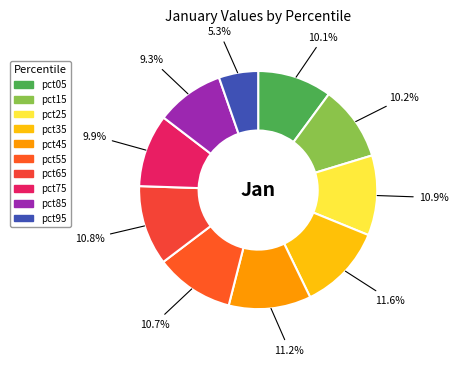

Rank the categories by value from lowest to highest.

pct95, pct85, pct75, pct05, pct15, pct55, pct65, pct25, pct45, pct35